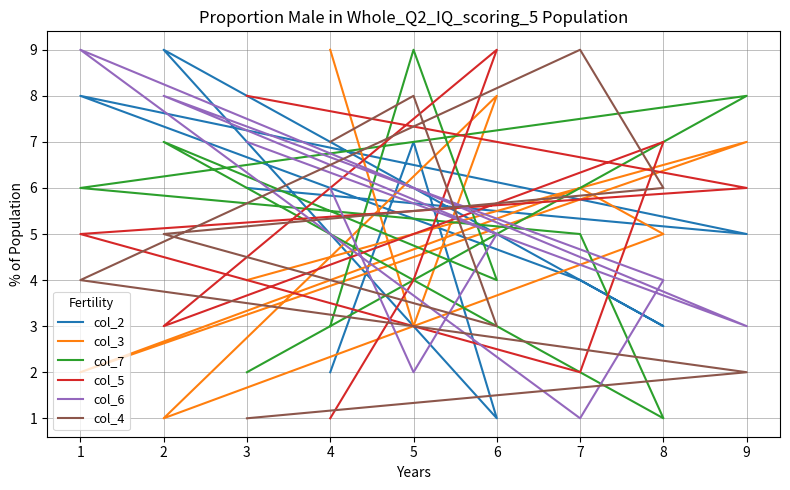

Is the value of col_6 at 8 greater than the value of col_2 at 5?

No